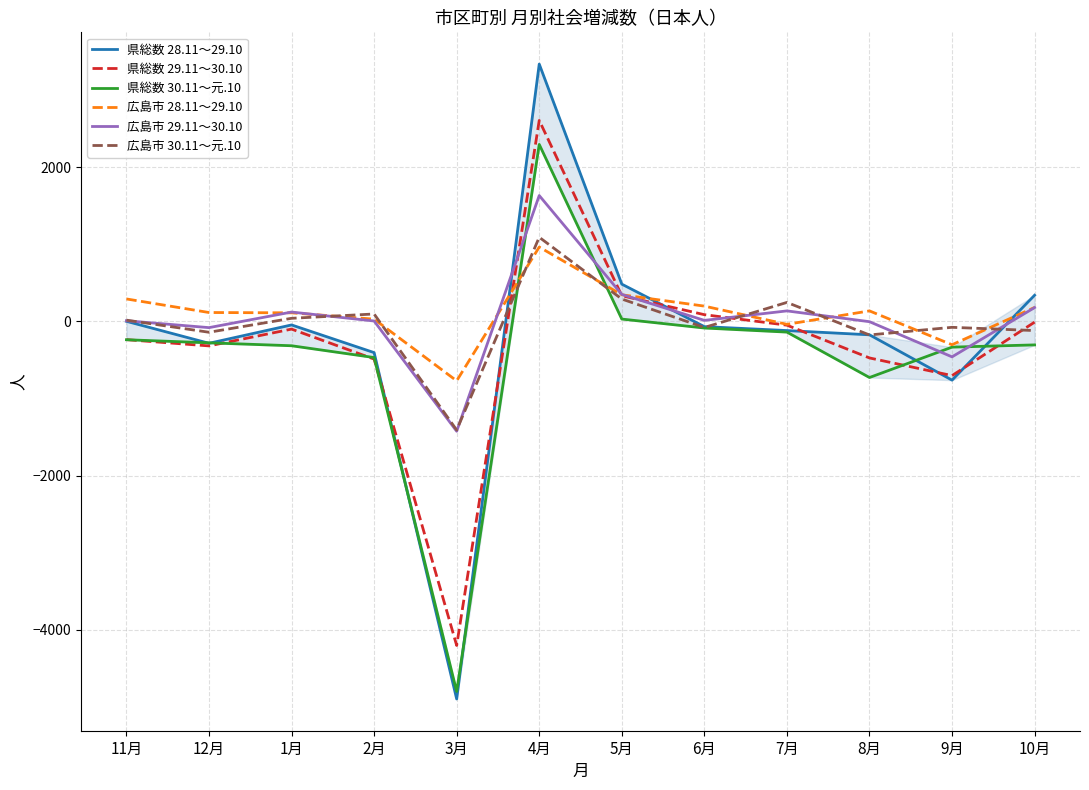

Reading left to right, list all the values displayed in this chart.

県総数 28.11～29.10: 11月=0	12月=-285	1月=-47	2月=-406	3月=-4898	4月=3336	5月=482	6月=-69	7月=-120	8月=-175	9月=-763	10月=338
県総数 29.11～30.10: 11月=-238	12月=-319	1月=-101	2月=-490	3月=-4204	4月=2605	5月=332	6月=86	7月=-50	8月=-475	9月=-704	10月=-11
県総数 30.11～元.10: 11月=-239	12月=-279	1月=-317	2月=-470	3月=-4801	4月=2294	5月=29	6月=-87	7月=-140	8月=-729	9月=-335	10月=-306
広島市 28.11～29.10: 11月=290	12月=114	1月=110	2月=28	3月=-772	4月=963	5月=344	6月=197	7月=-39	8月=135	9月=-304	10月=180
広島市 29.11～30.10: 11月=7	12月=-82	1月=120	2月=4	3月=-1426	4月=1631	5月=349	6月=12	7月=135	8月=-5	9月=-461	10月=178
広島市 30.11～元.10: 11月=15	12月=-142	1月=39	2月=95	3月=-1410	4月=1090	5月=289	6月=-80	7月=245	8月=-177	9月=-78	10月=-120